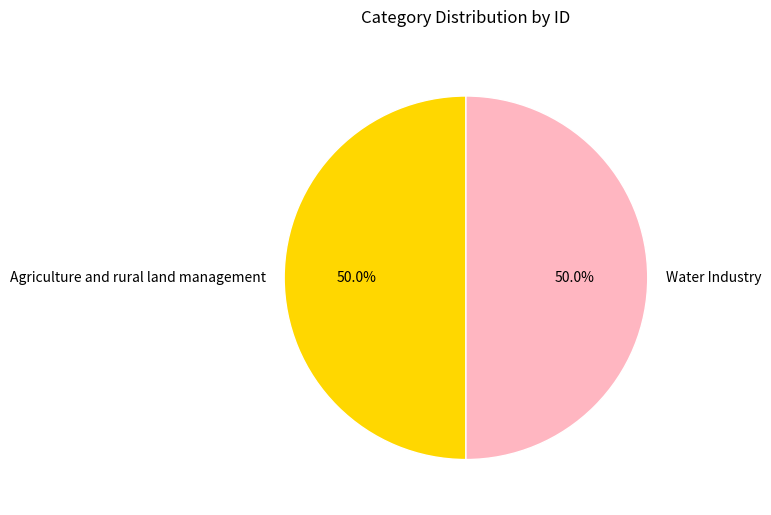

To the nearest percent, what portion does Water Industry represent?

50%